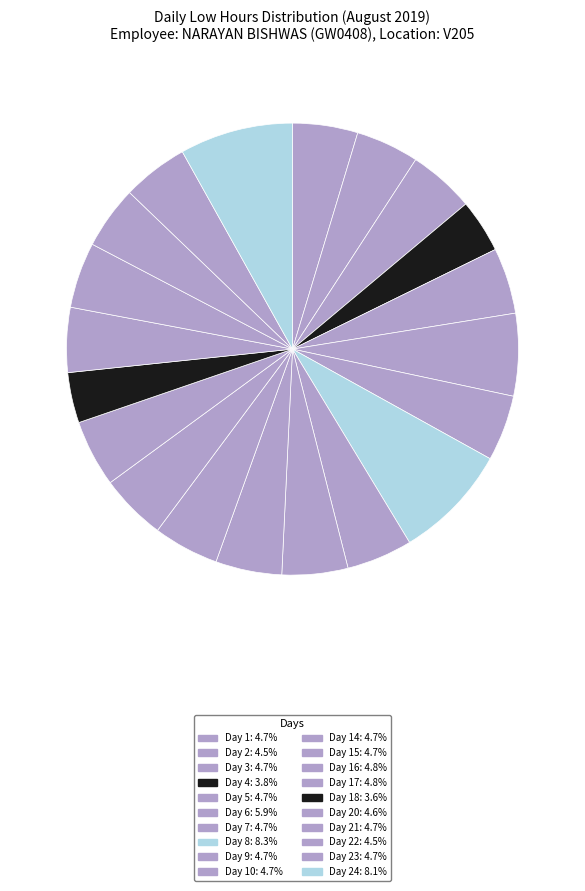

How many segments does this pie chart have?

20